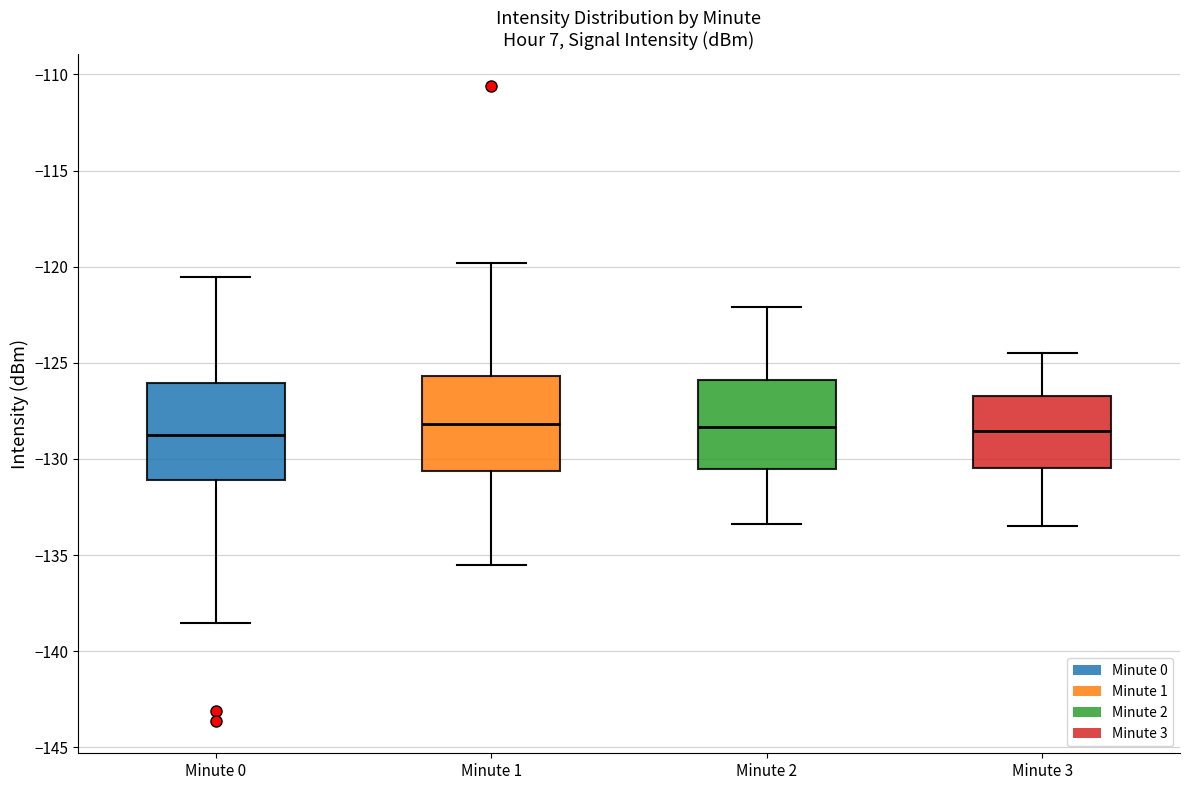

Where does the lower whisker of the box for Minute 0 end on the y-axis? The values are not printed on the chart, so give them approximately, as read against the axis.

-138.5